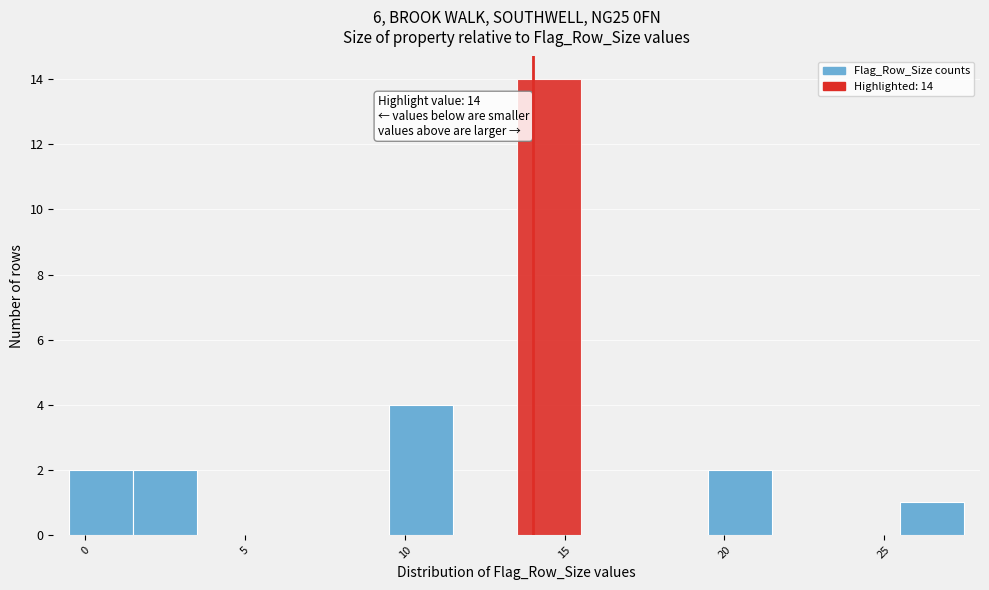

Over which range of the x-axis is the bar tallest?

13.5 to 15.5